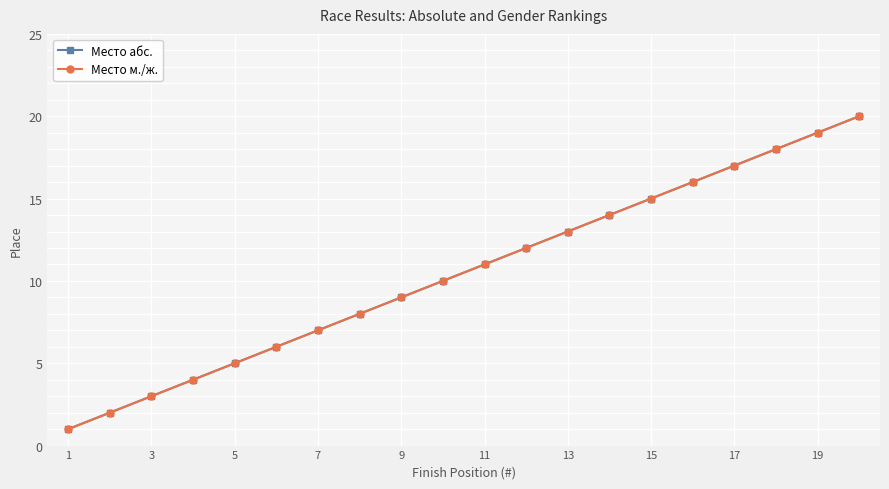

Is this an area chart (filled region under the line)?

No